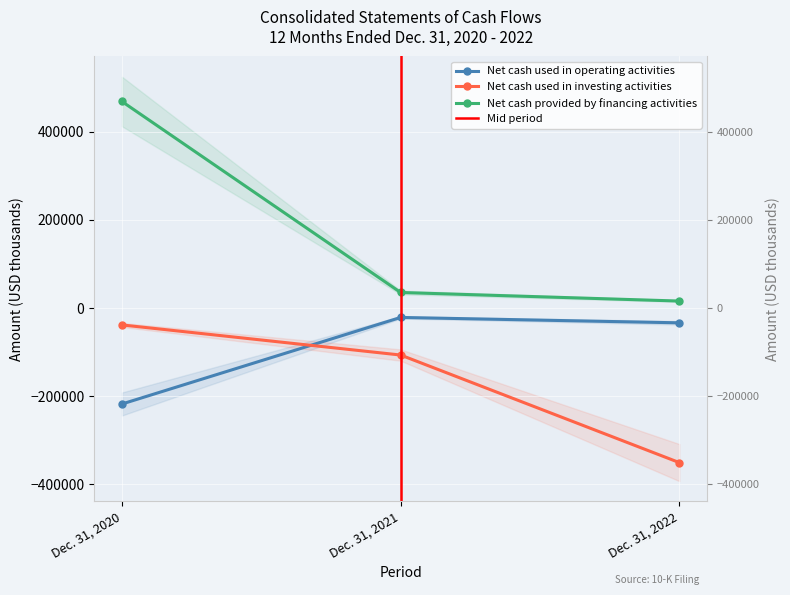

How many data points does each series have?

3